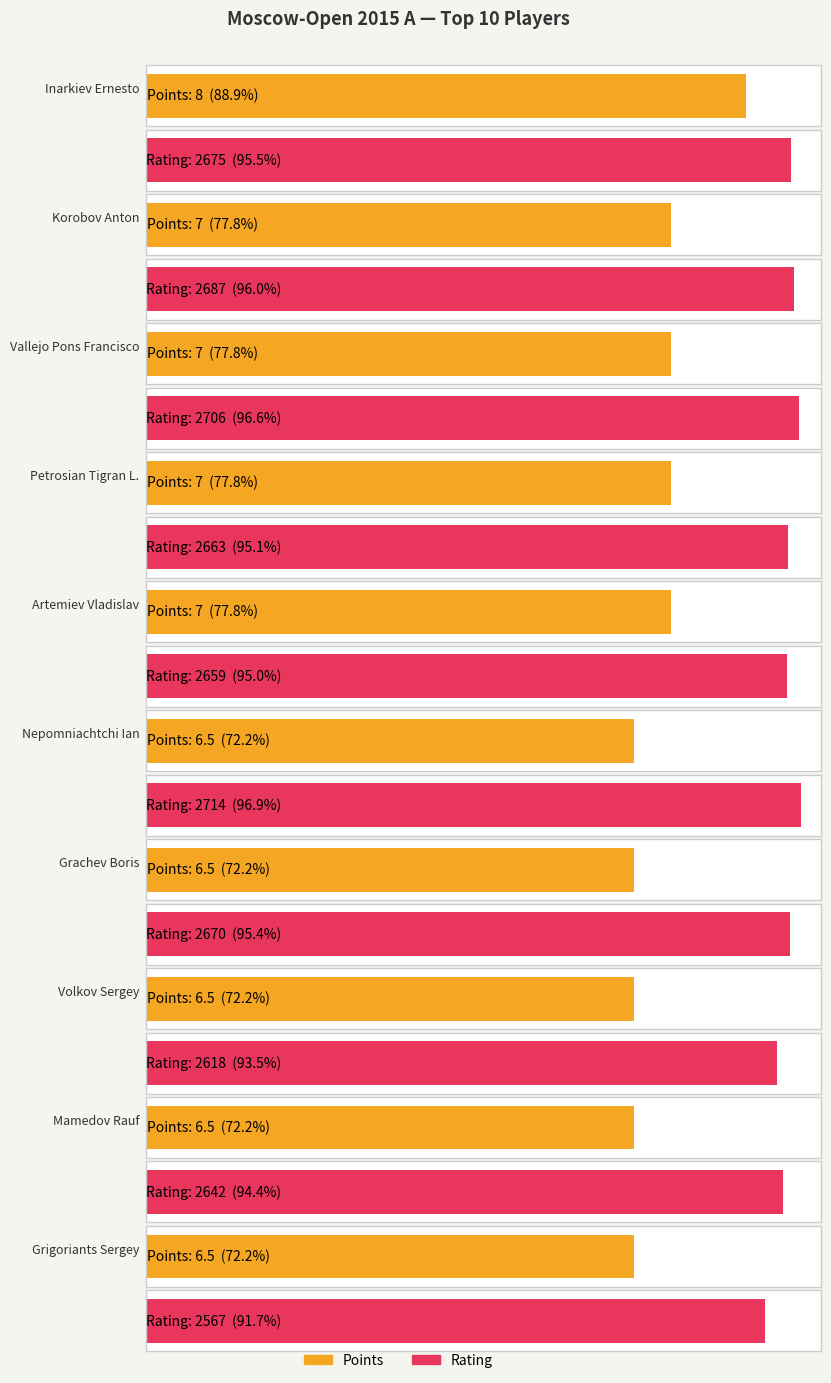

Which category has the lowest value in the Points series?

Nepomniachtchi Ian